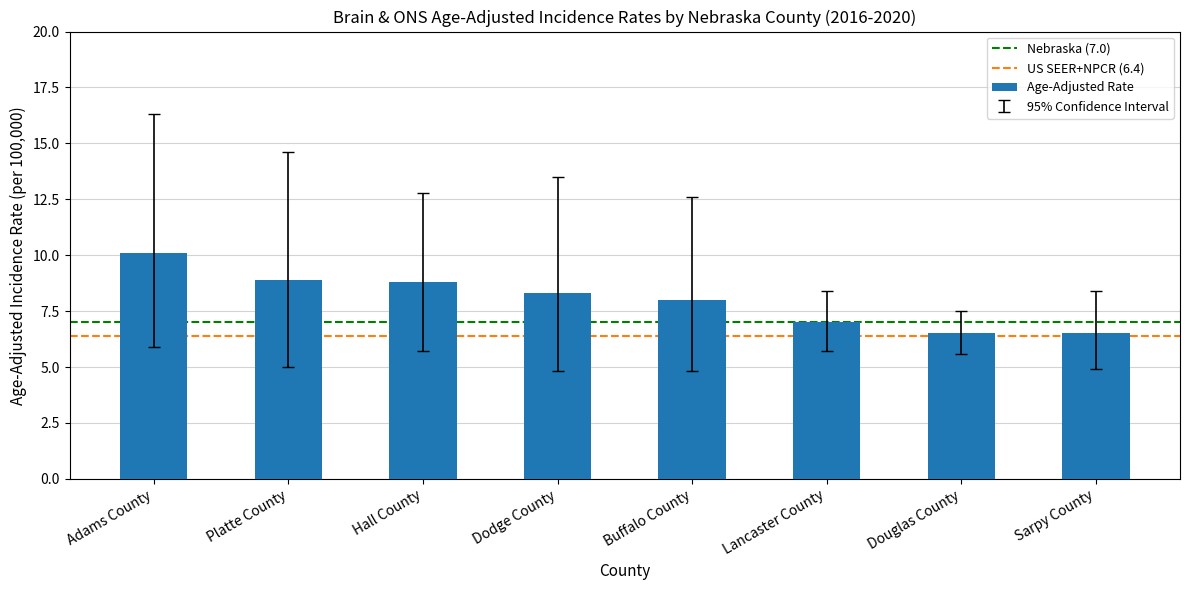

Count the number of data series in this chart.

1